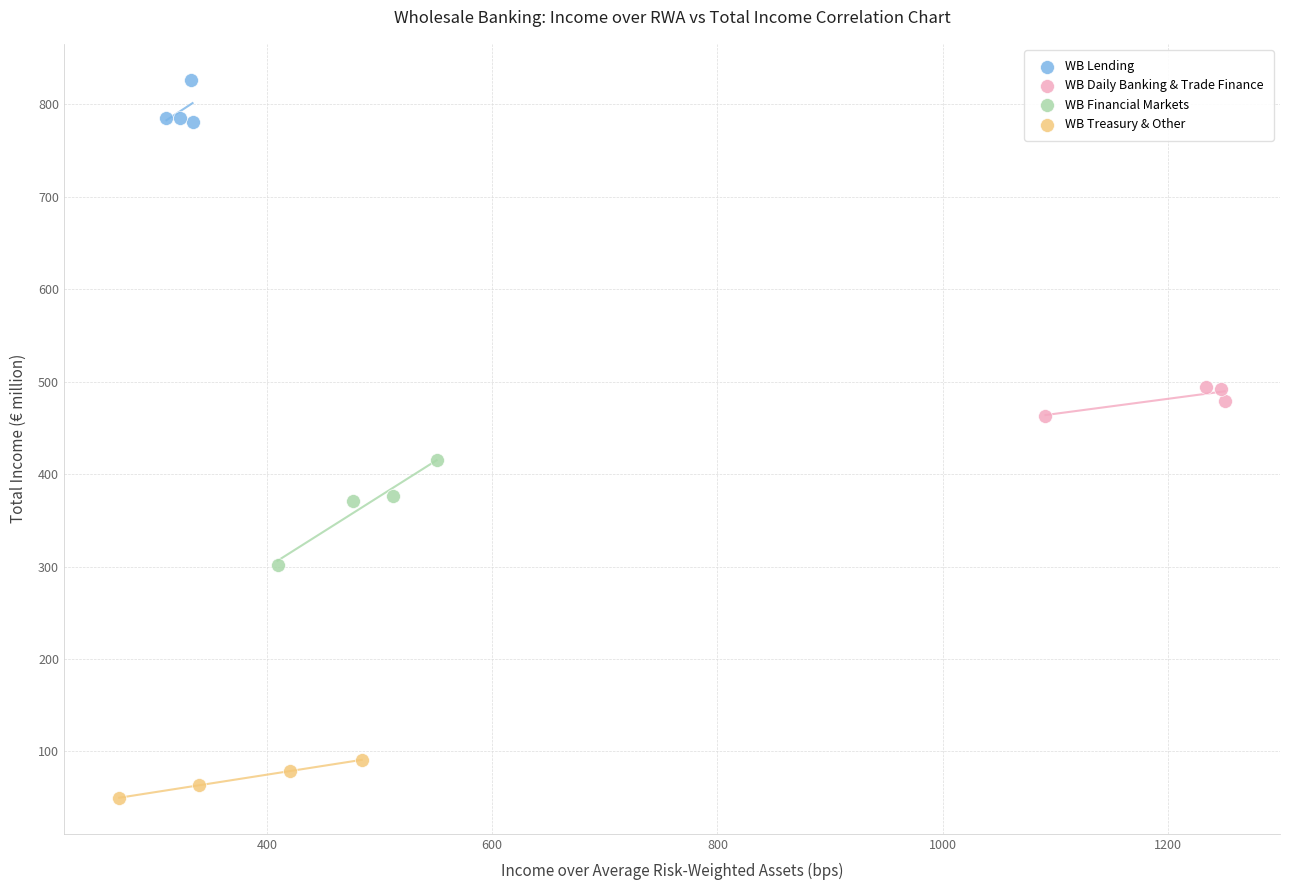

Which series reaches the minimum Y coordinate?

WB Treasury & Other